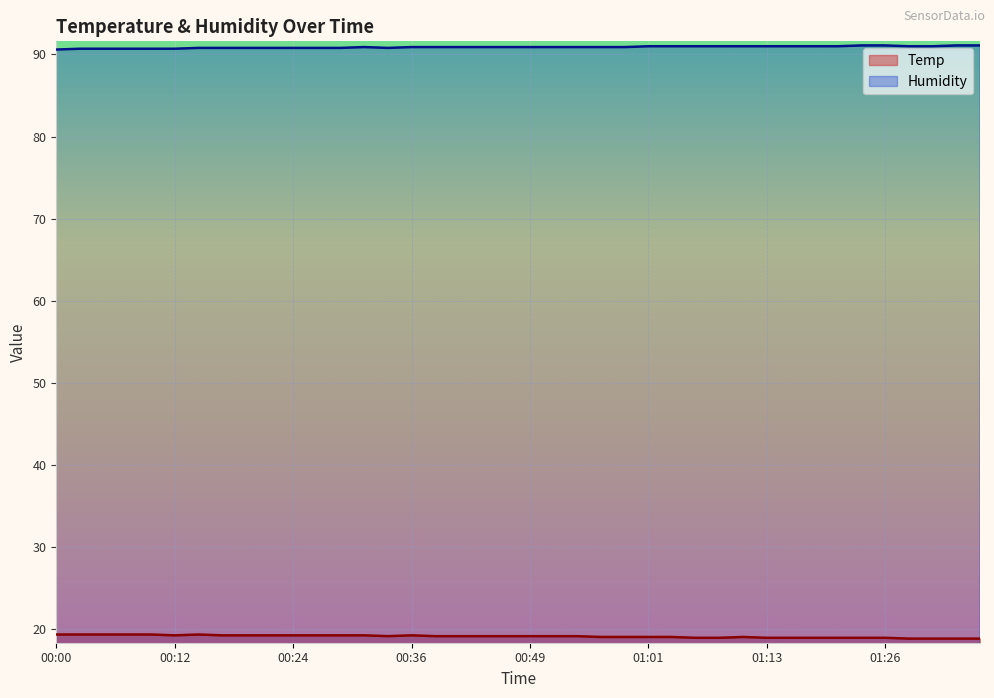

The Temp series shows 18.8 at 01:29. True or false?

True